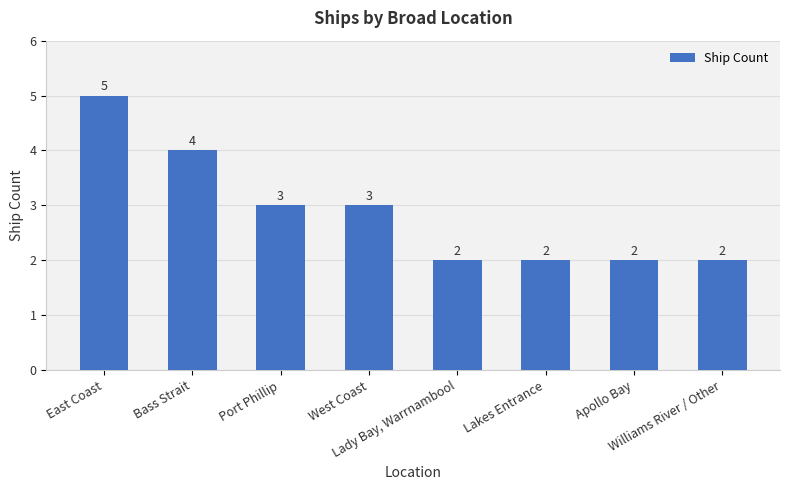

What is the smallest value displayed?

2